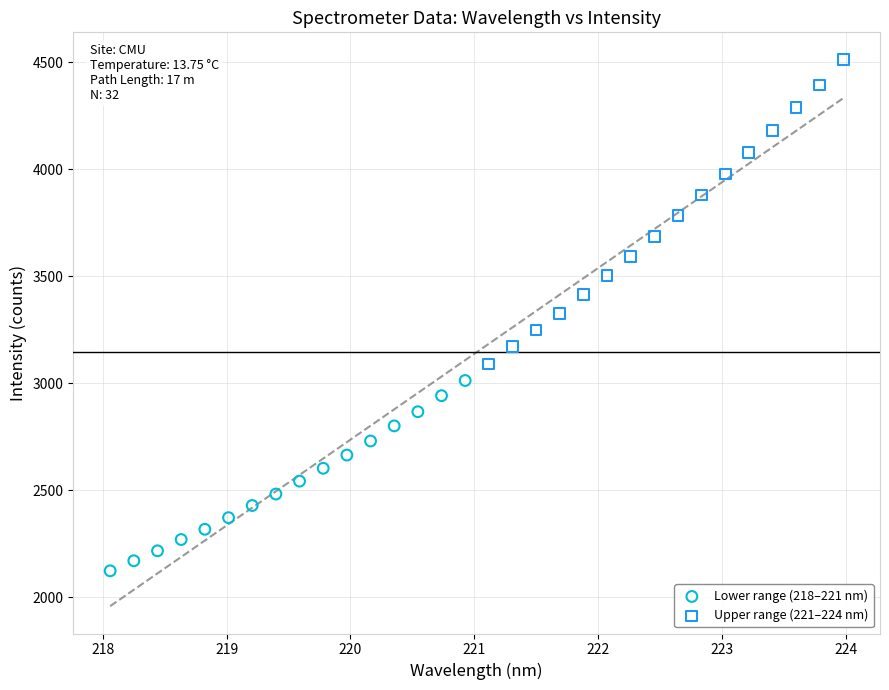

What are all the series names shown in the legend?

Lower range (218–221 nm), Upper range (221–224 nm)